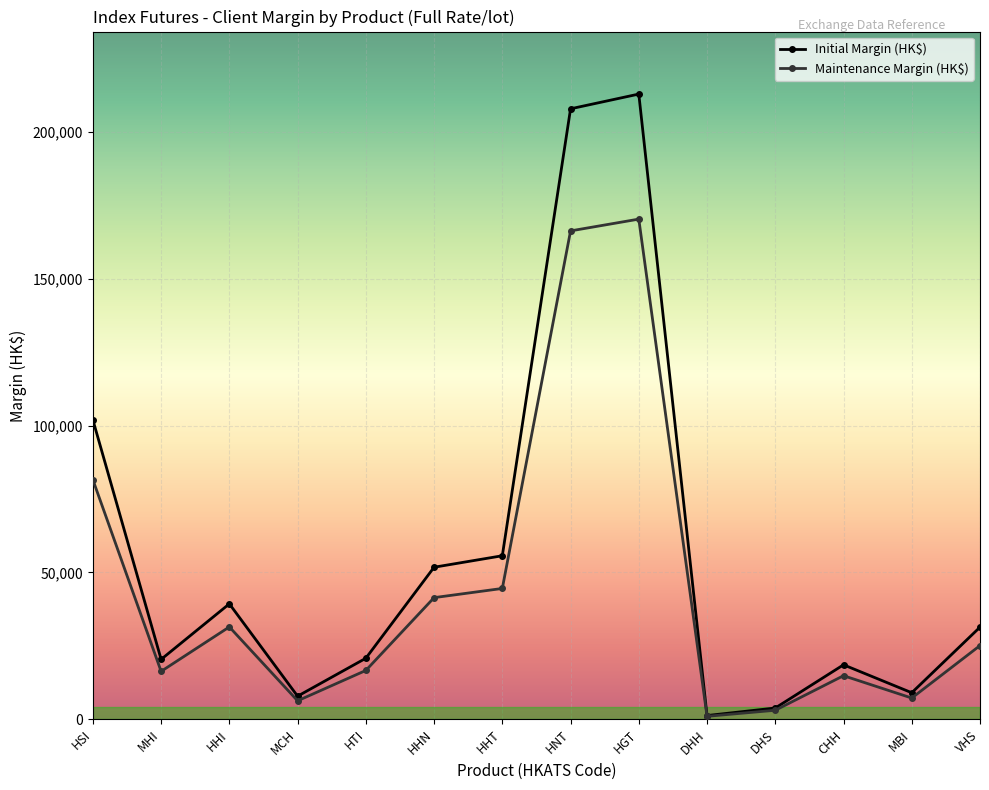

How many series are shown in this chart?

2